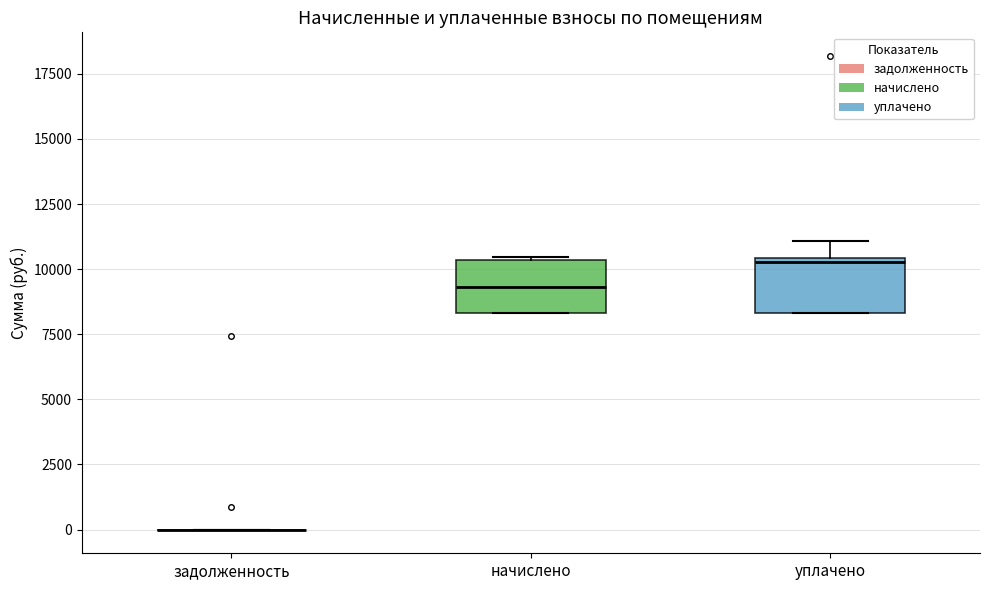

Where is the upper edge of the box for уплачено on the y-axis? The values are not printed on the chart, so give them approximately, as read against the axis.

10500